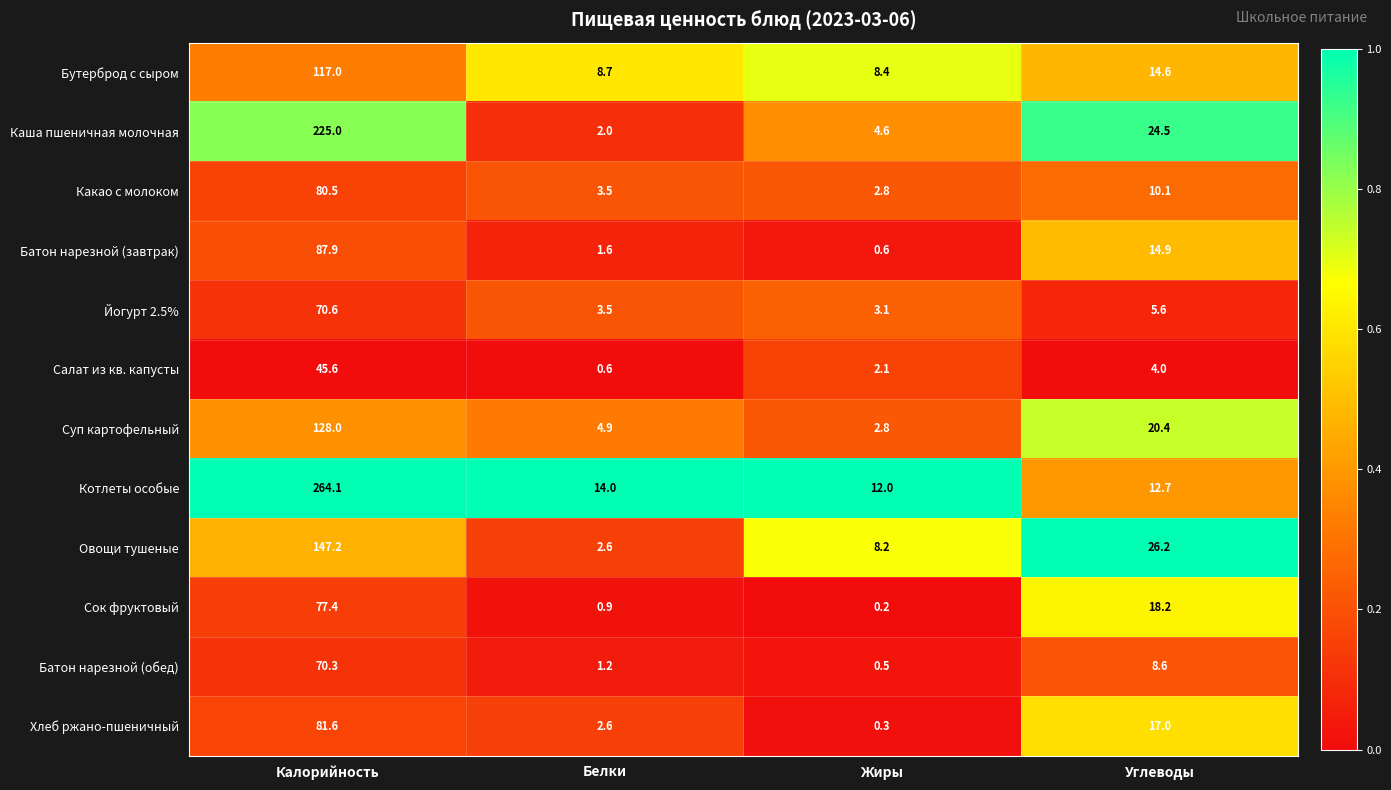

True or false: Батон нарезной (обед) has a value of 8.6 at Углеводы.

True